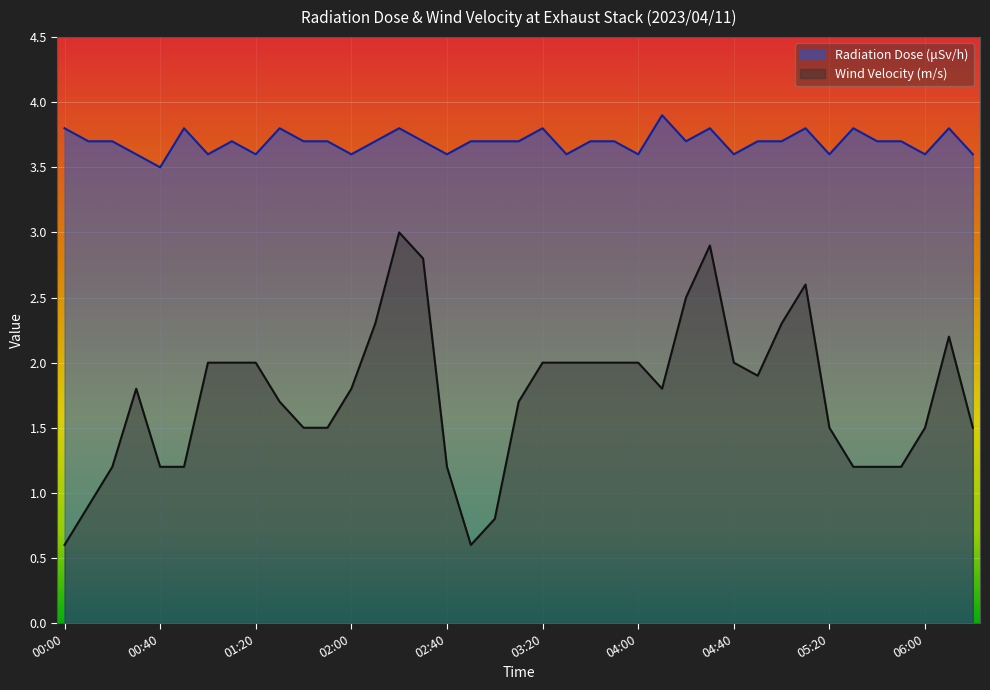

Where is Radiation Dose (μSv/h) nearest to the value 3?

00:40